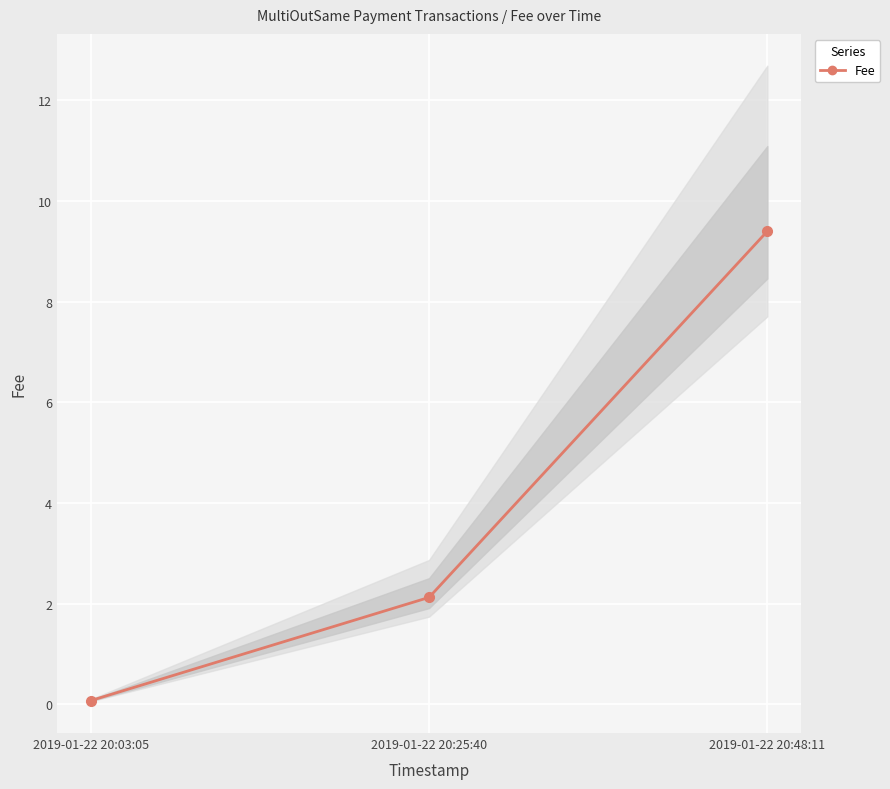

List the labels in order of value, largest first.

2019-01-22 20:48:11, 2019-01-22 20:25:40, 2019-01-22 20:03:05